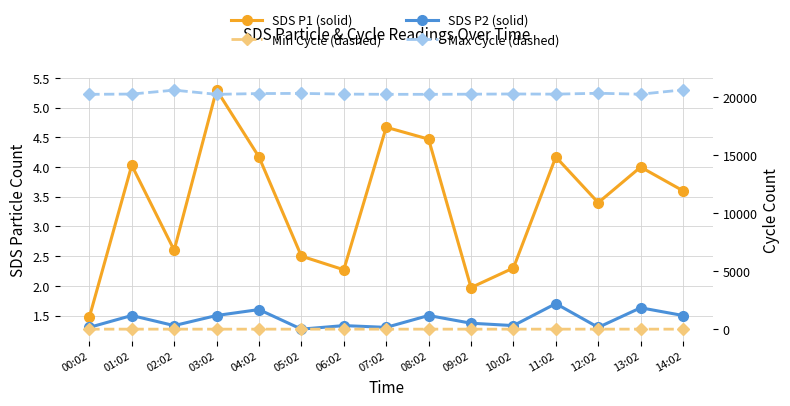

Between 03:02 and 08:02, which is larger?

03:02